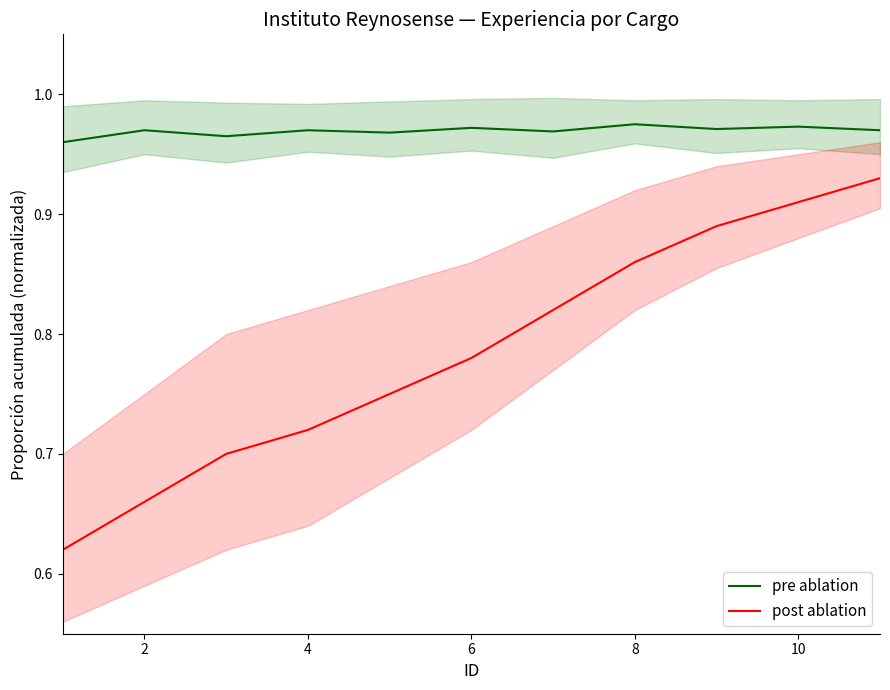

True or false: pre ablation and post ablation cross at least once.

False